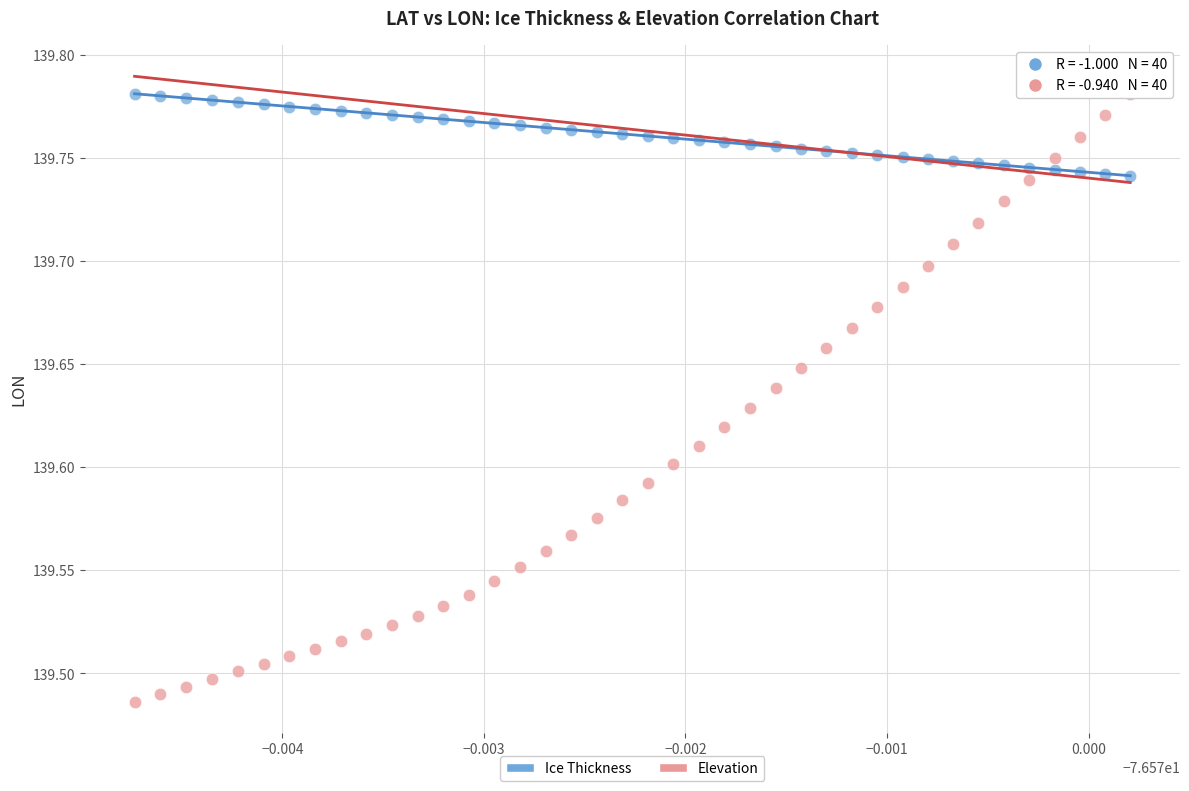

Across all data points, what is the range of Y values (max minus min)?

0.3